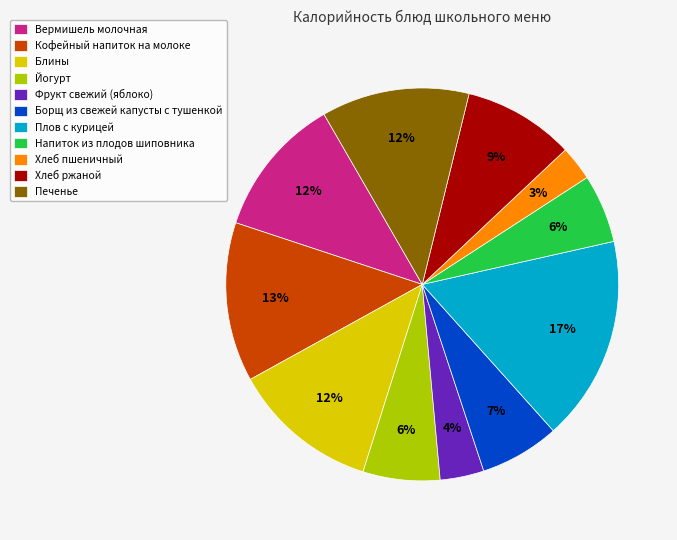

To the nearest percent, what is the difference between the Хлеб пшеничный and Плов с курицей slice percentages?

14%